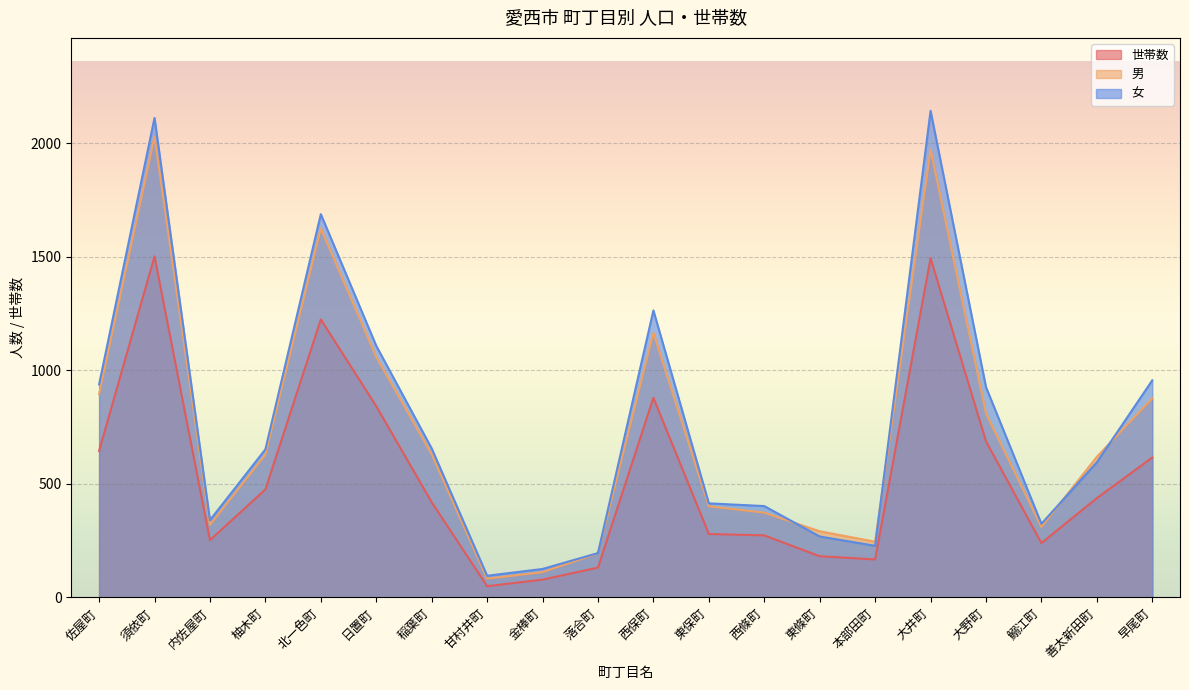

Is the value of 男 at 落合町 greater than the value of 女 at 甘村井町?

Yes